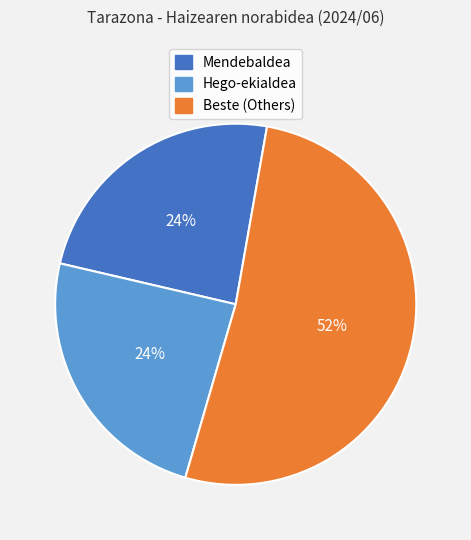

To the nearest percent, what is the average slice percentage?

33%